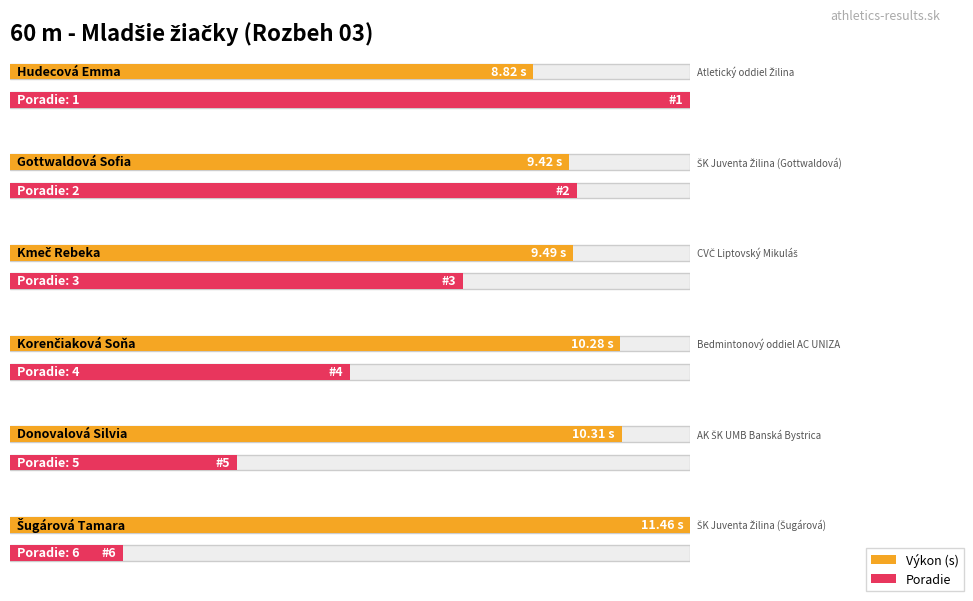

What is the label of the 1st bar from the left?

Atletický oddiel Žilina